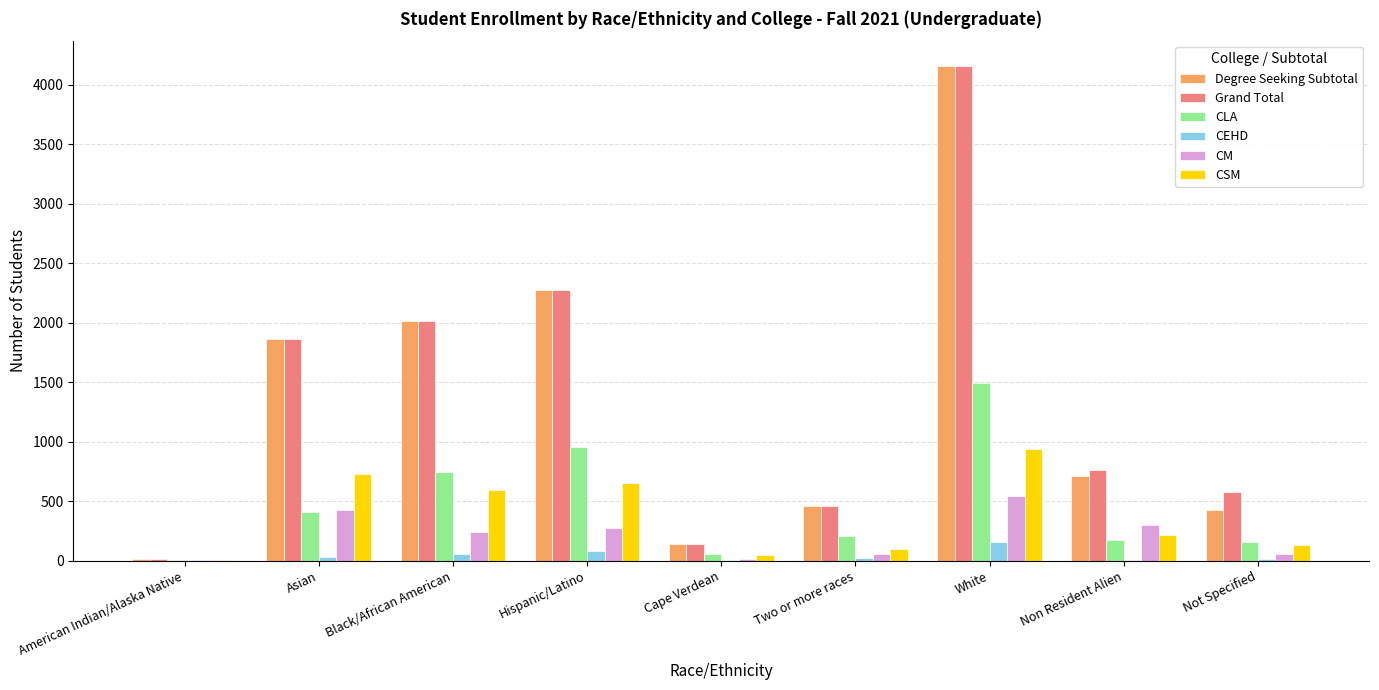

Which series changed the most between Cape Verdean and Not Specified?

Grand Total